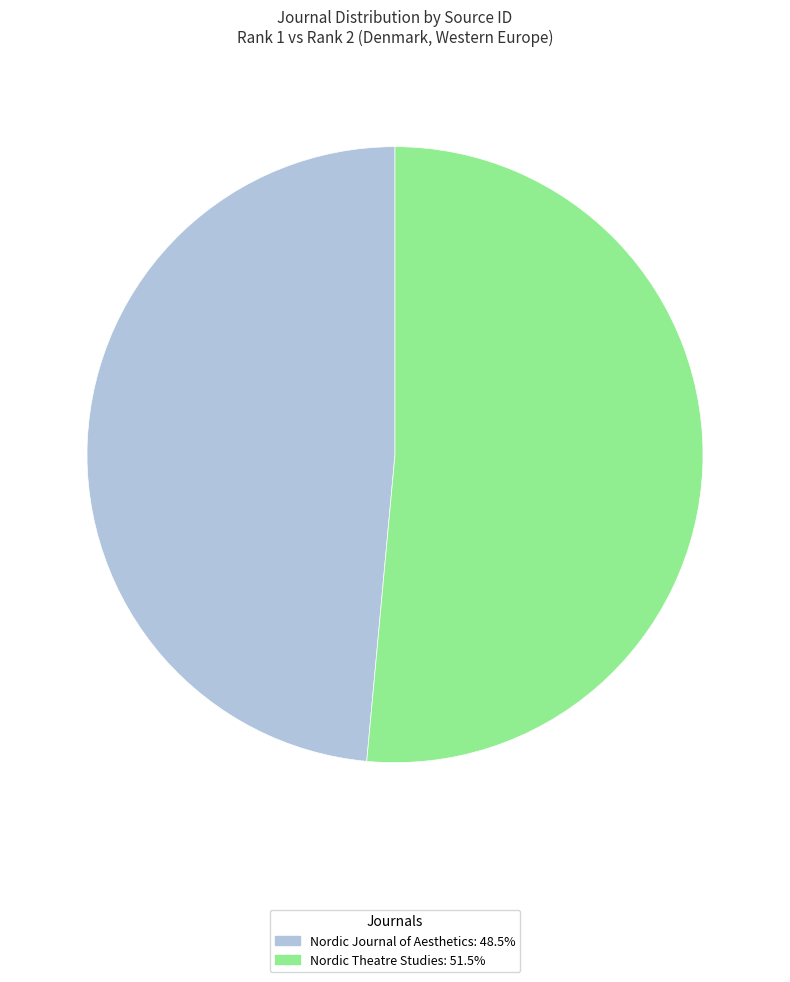

Count the number of slices in the pie.

2